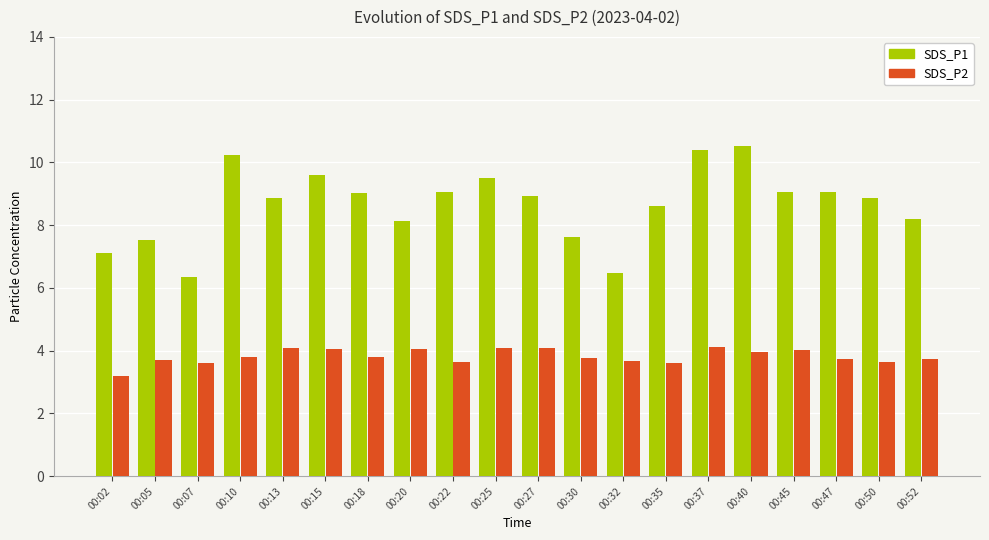

The value of SDS_P2 at 00:37 is 4.1. True or false?

True